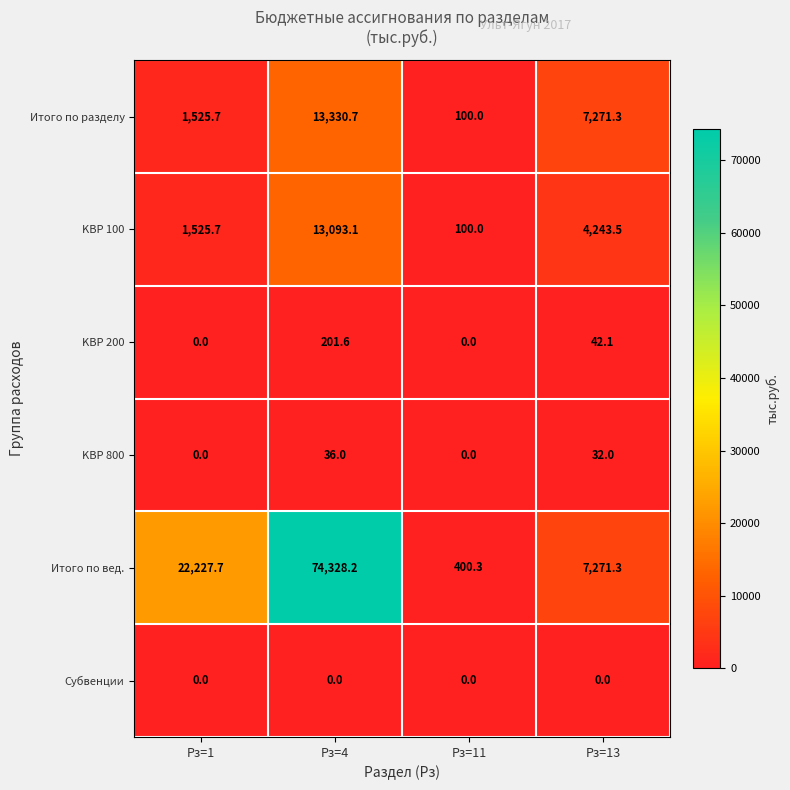

The value of KВР 200 at Рз=4 is 324.8. True or false?

False